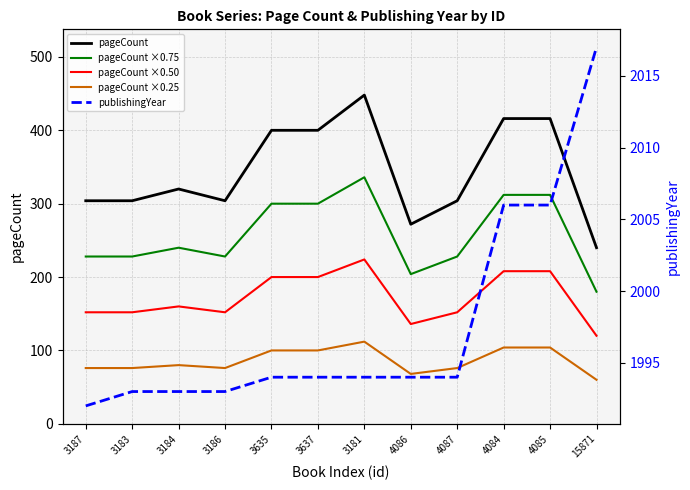

Is this an area chart (filled region under the line)?

No